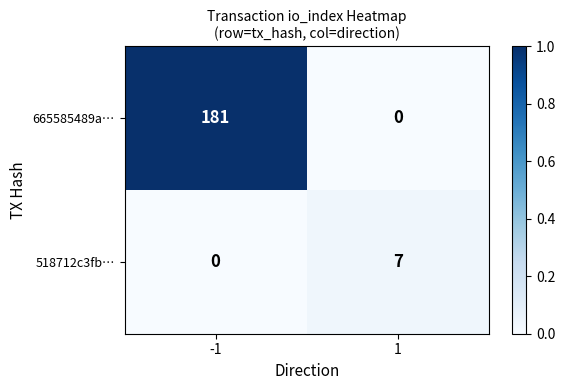

What is the total value across all series at 1?

7